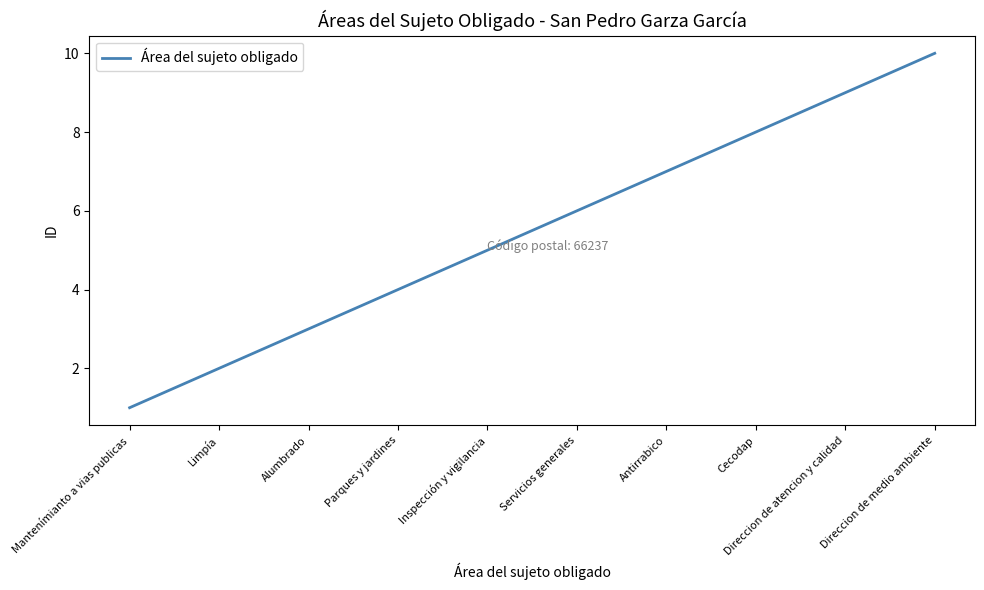

What position from the right is Limpía?

9